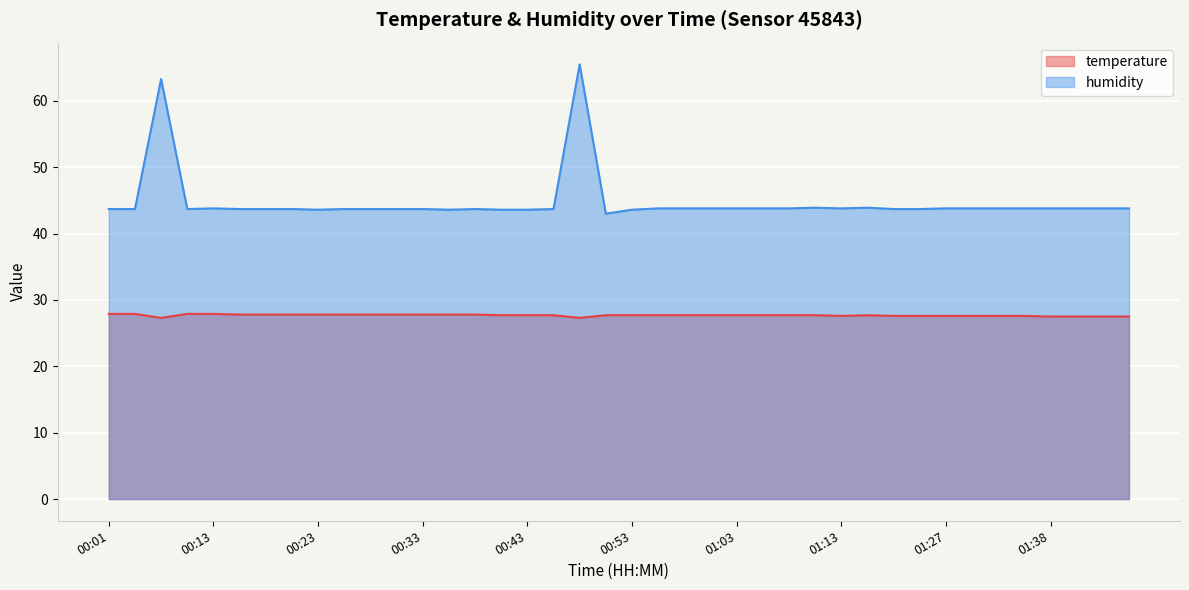

Which category has the lowest value across all series?

00:08